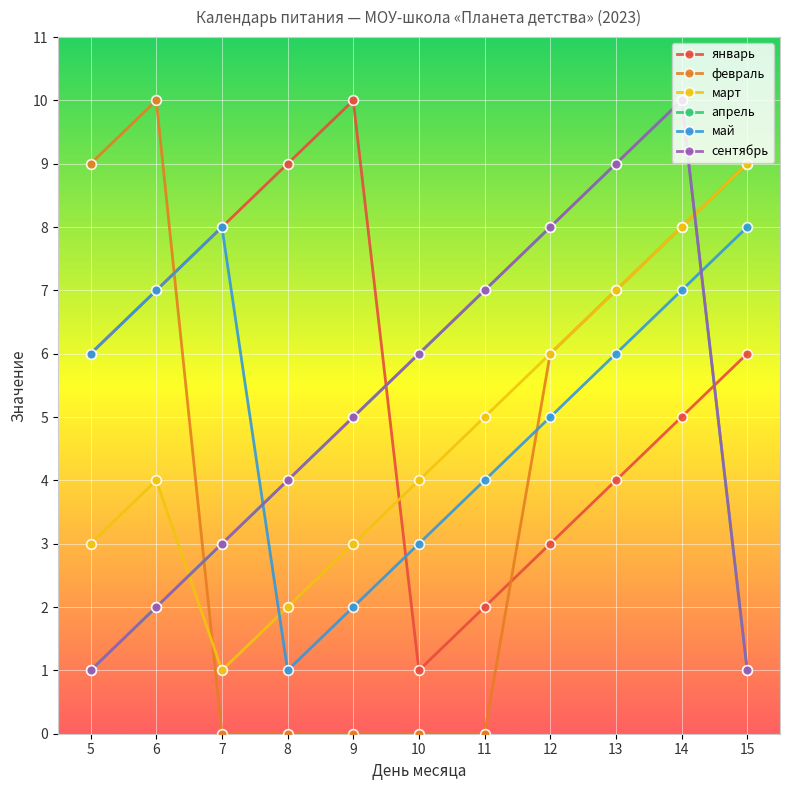

How many times do январь and март cross each other?

1